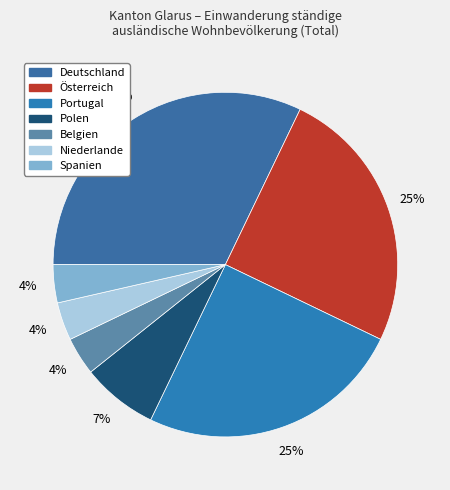

To the nearest percent, what portion does Deutschland represent?

32%